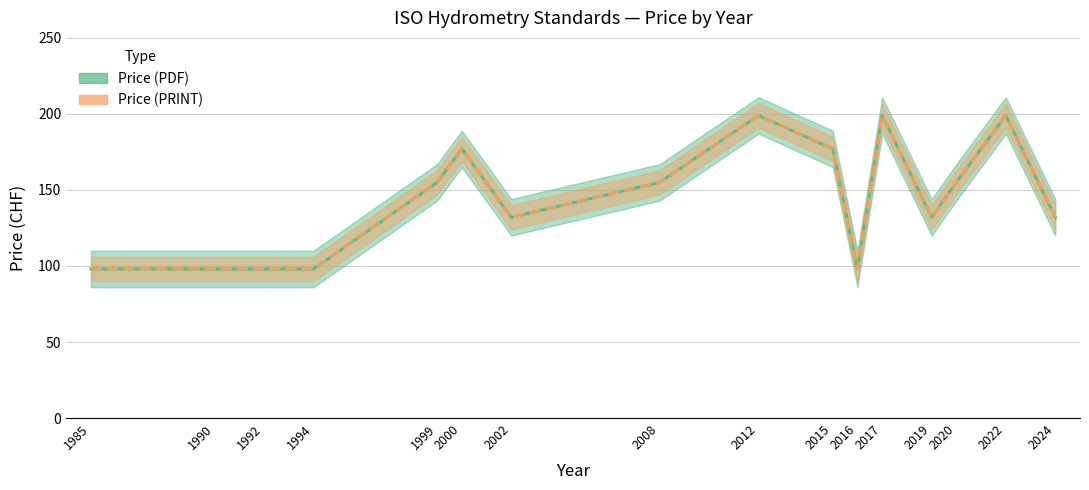

Which series changed the most between 2000 and 2024?

Price (PDF)